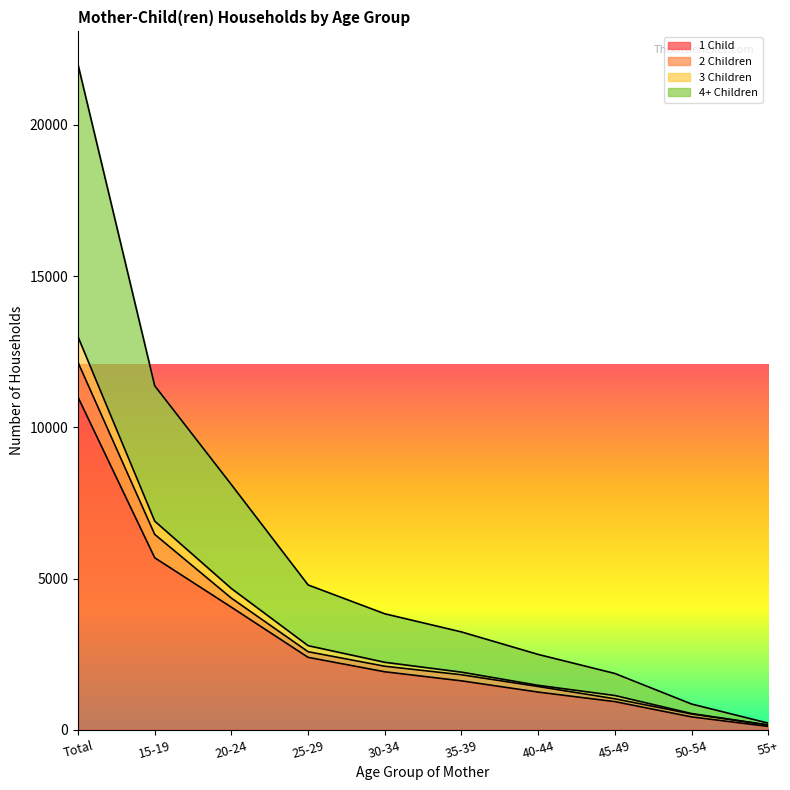

Which category has the highest value across all series?

Total